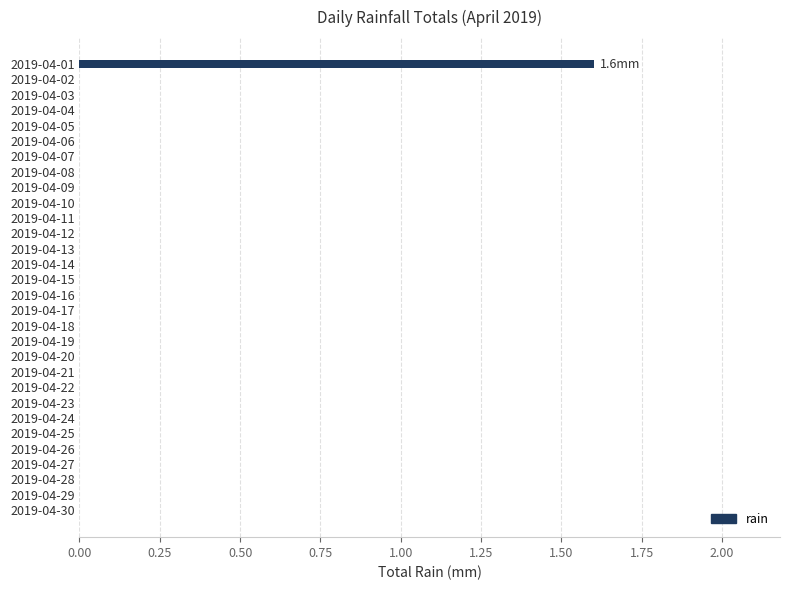

What is the sum of all values?

1.6